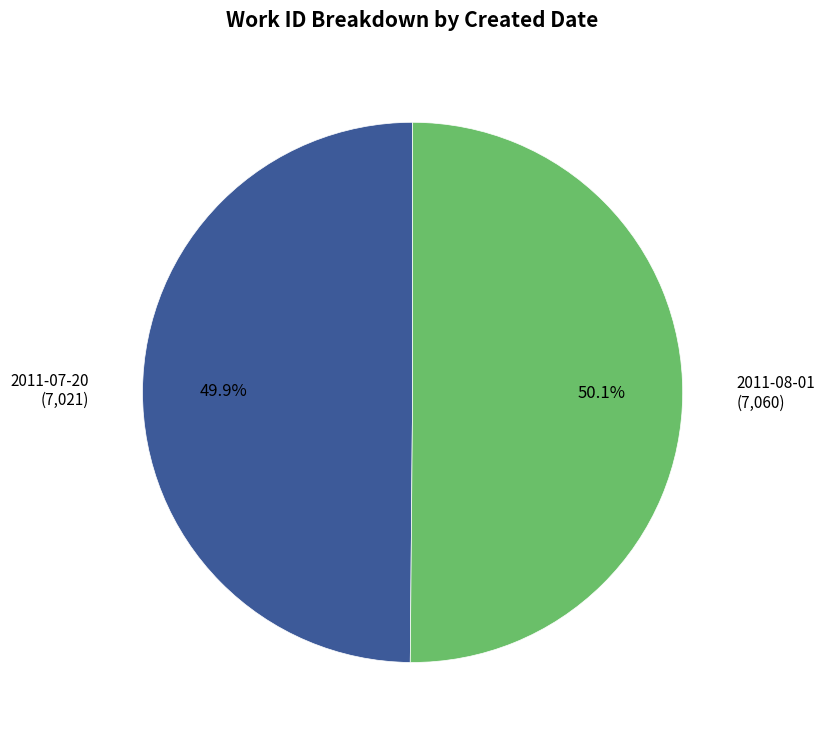

Is there any slice that represents more than half of the pie?

Yes